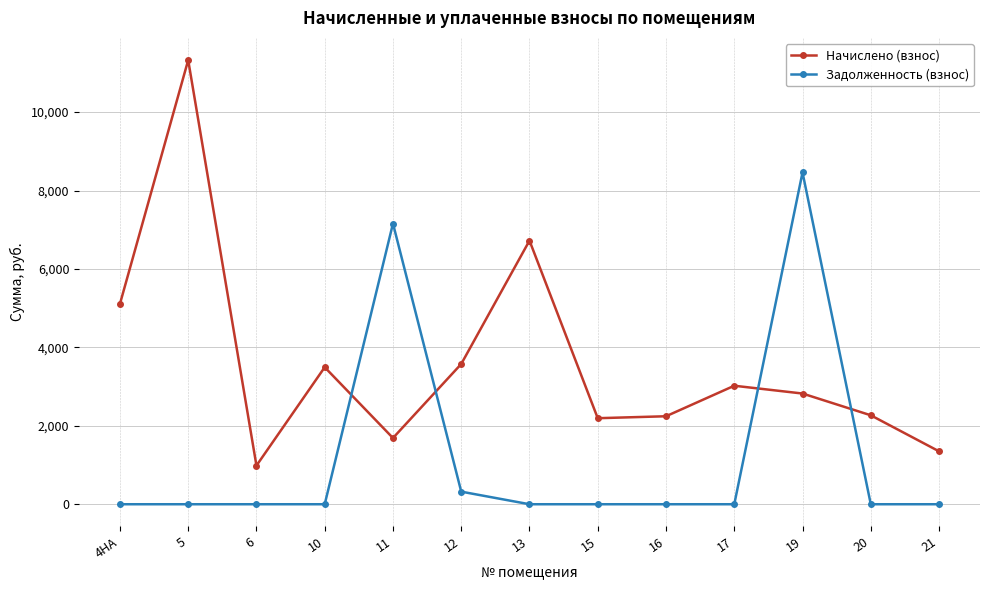

Where is the first local minimum for Начислено (взнос)?

6